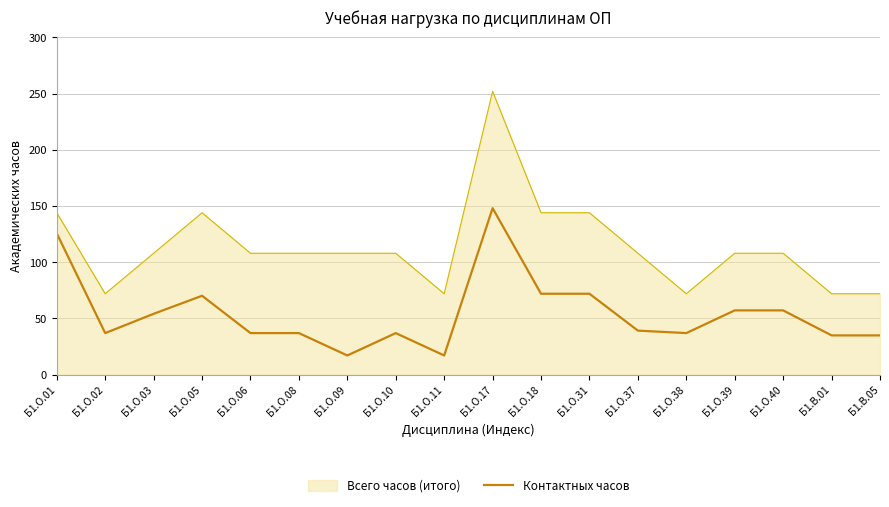

What position from the left is Б1.О.08?

6